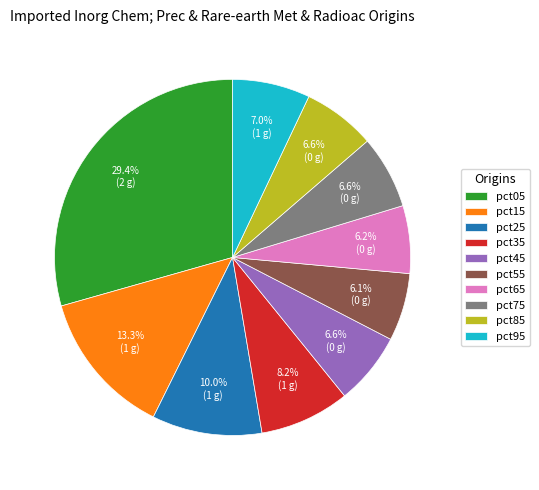

Which slice is the largest?

pct05